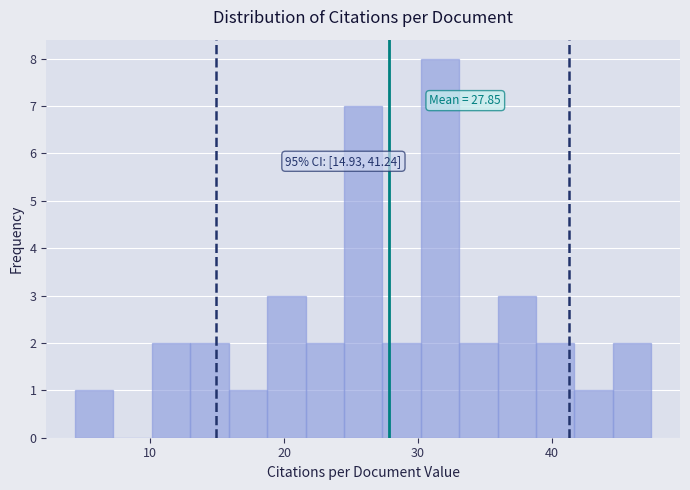

Read against the x-axis, roughly where is the centre of the tallest bar?

32